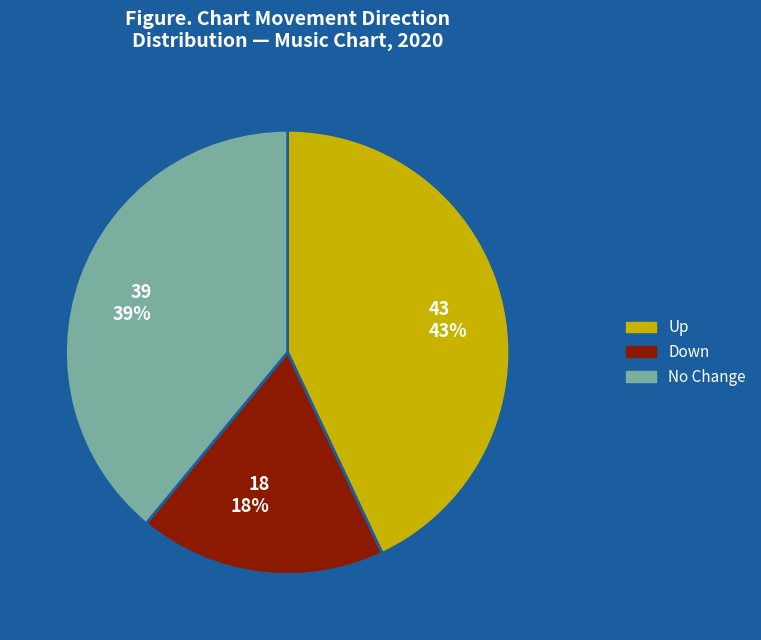

To the nearest percent, what portion does Down represent?

18%